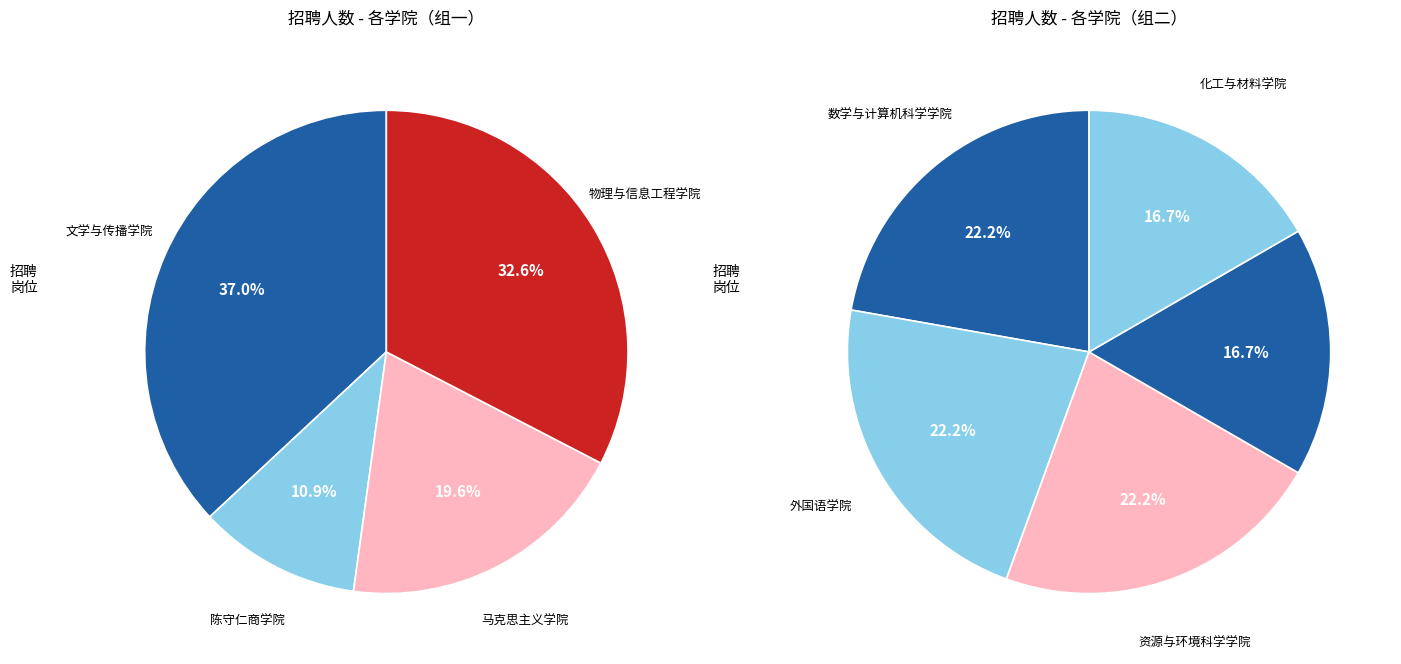

Count the number of slices in the pie.

9